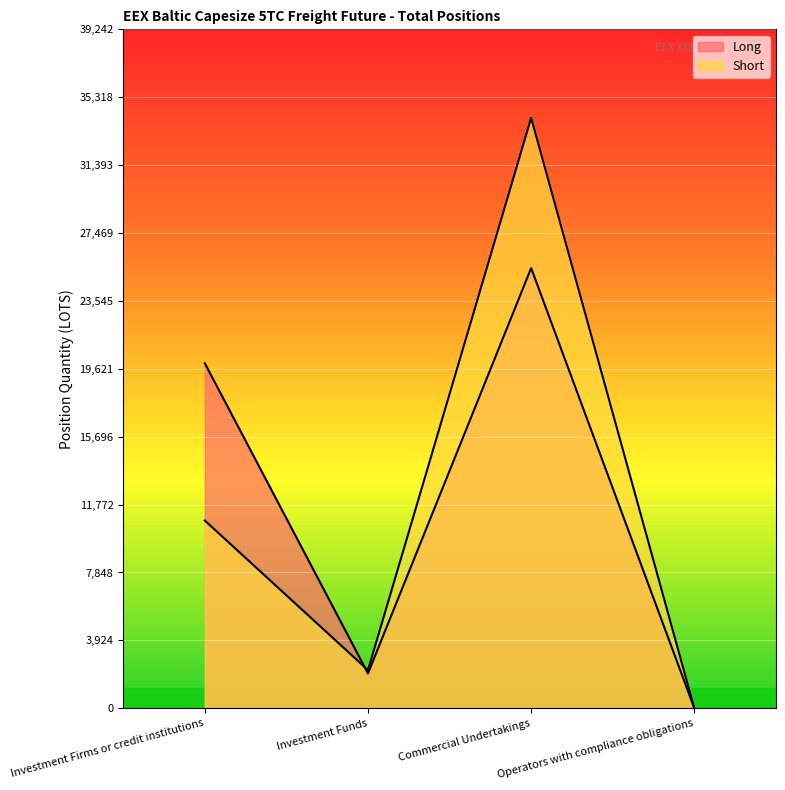

Does the chart display data point markers on the line(s)?

No